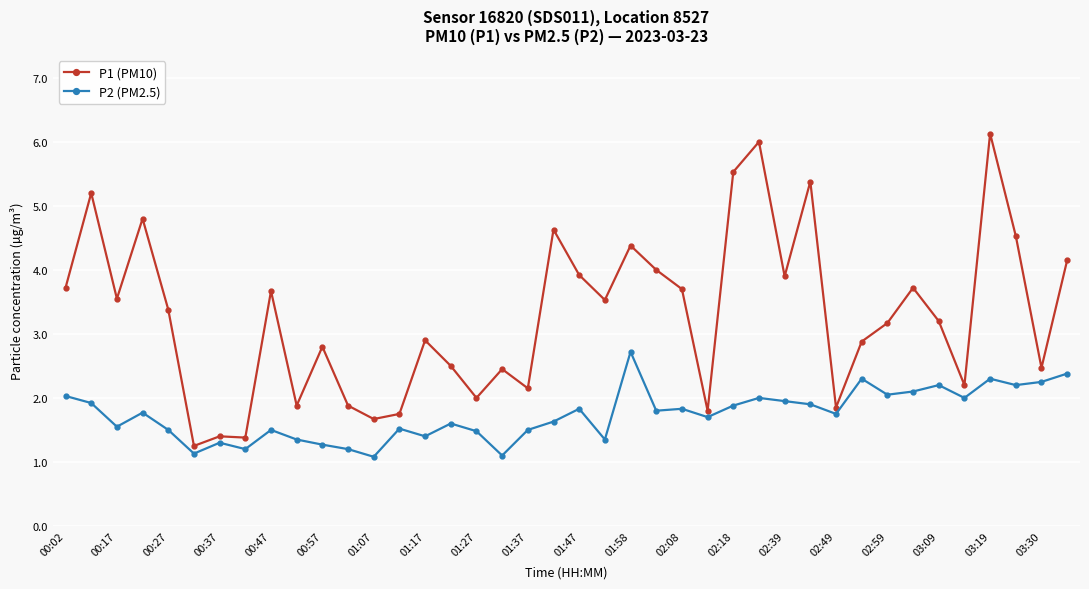

Which series has the largest range (max minus min)?

P1 (PM10)